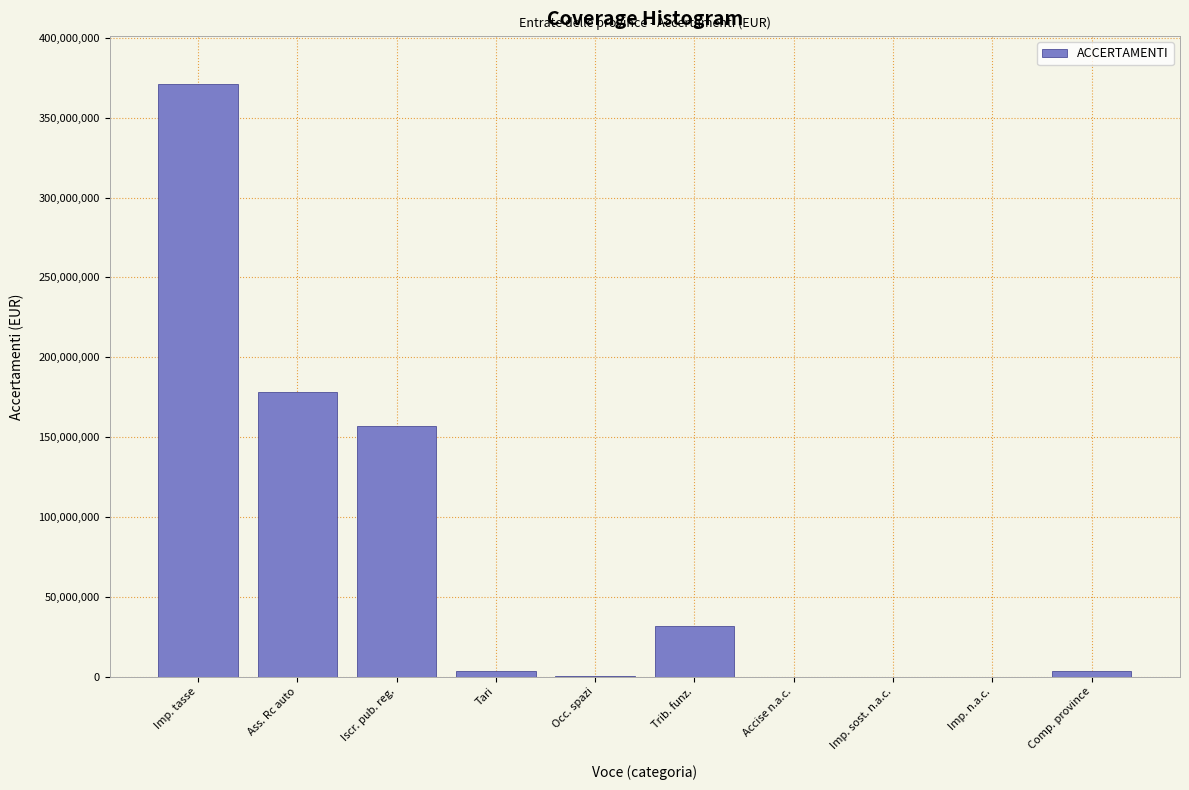

Between Comp. province and Iscr. pub. reg., which is larger?

Iscr. pub. reg.